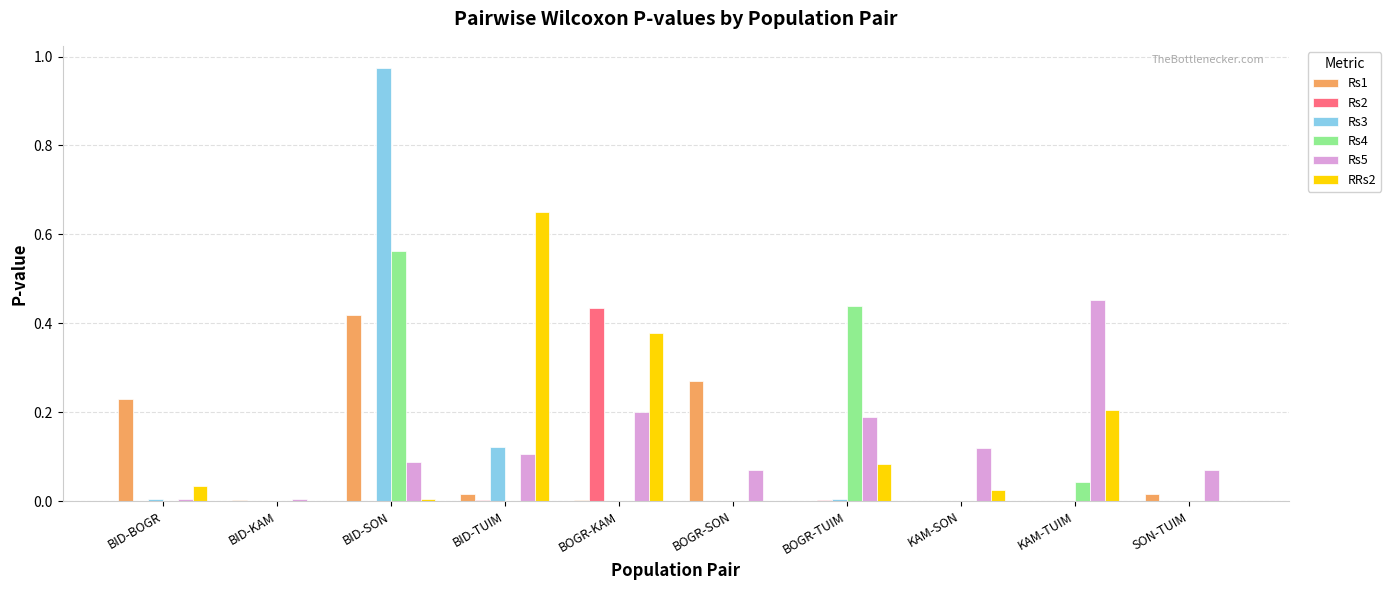

The Rs1 series shows 0.0 at BID-TUIM. True or false?

True